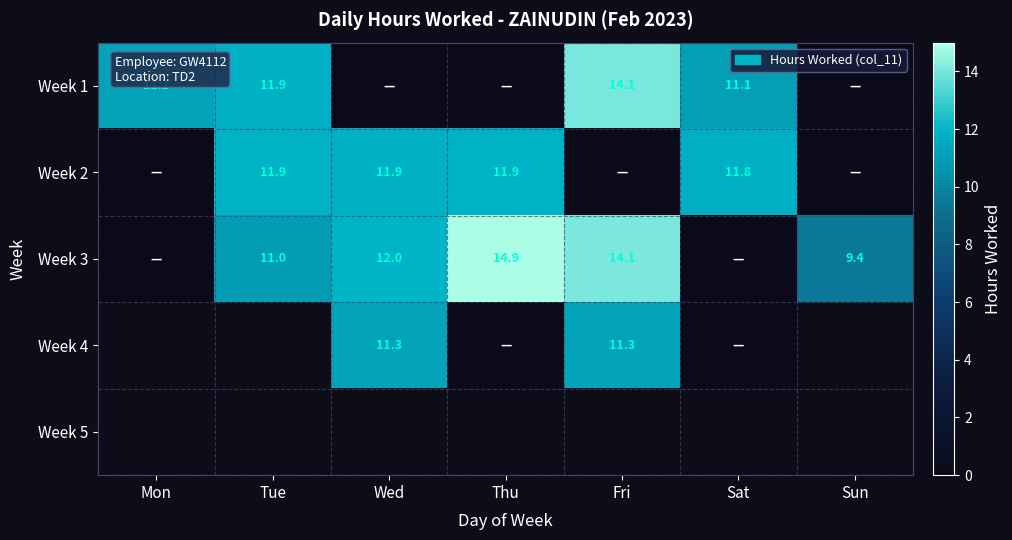

At how many categories does at least one series exceed 1?

7